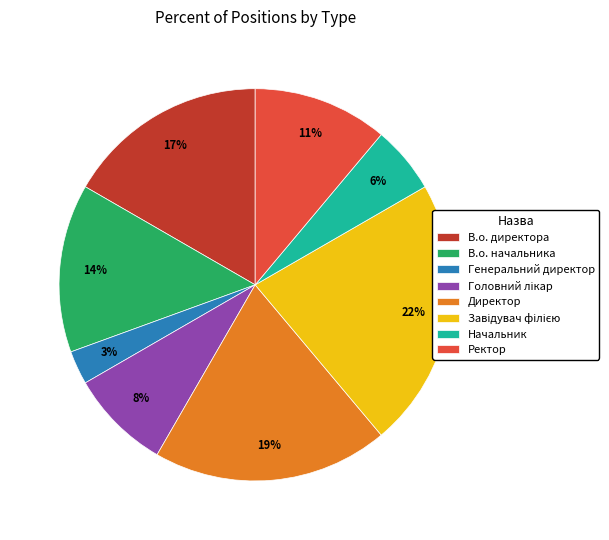

How many slices are in this pie chart?

8